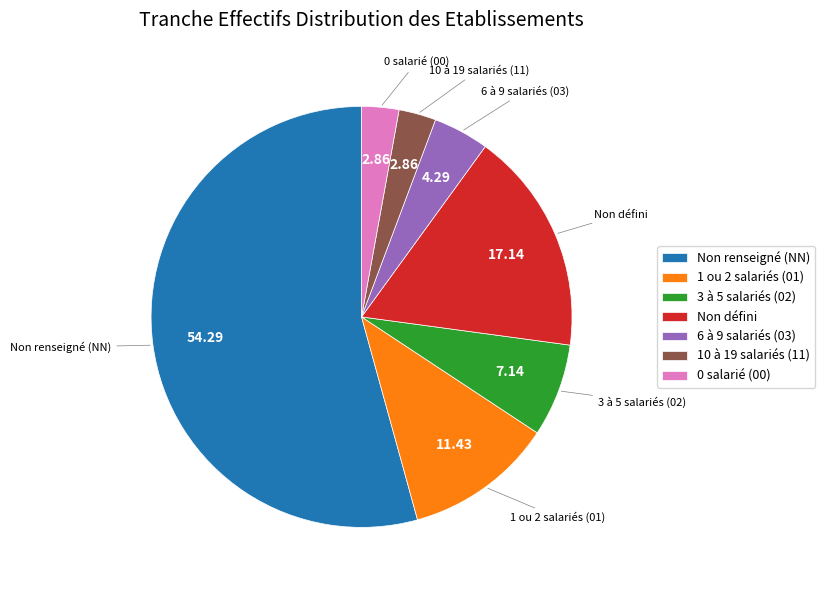

Which category accounts for the majority?

Non renseigné (NN)